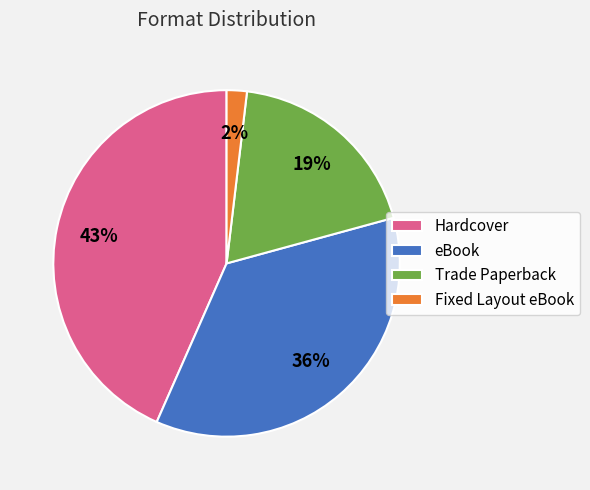

To the nearest percent, what is the difference between the Fixed Layout eBook and eBook slice percentages?

34%